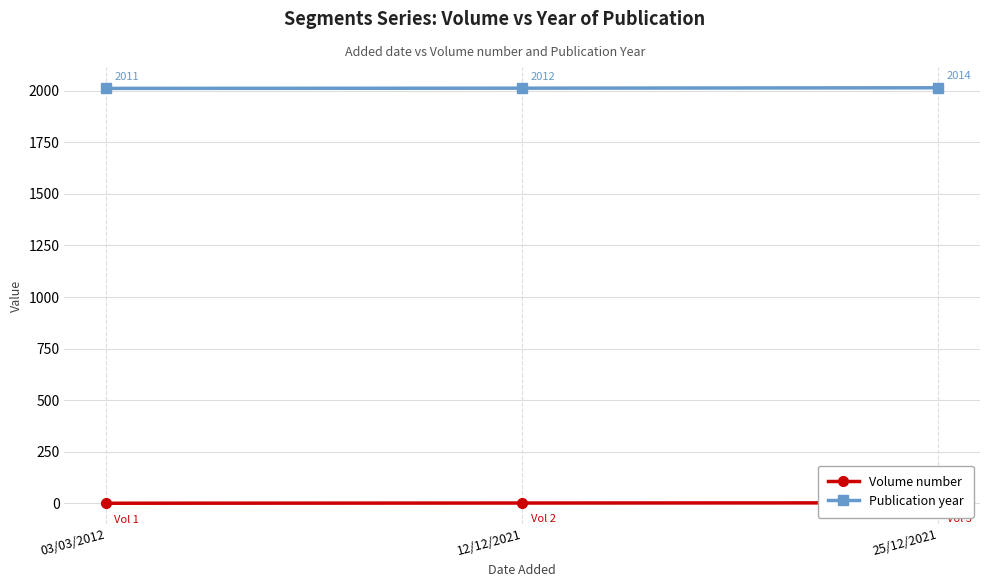

True or false: Publication year has a value of 2012 at 12/12/2021.

True